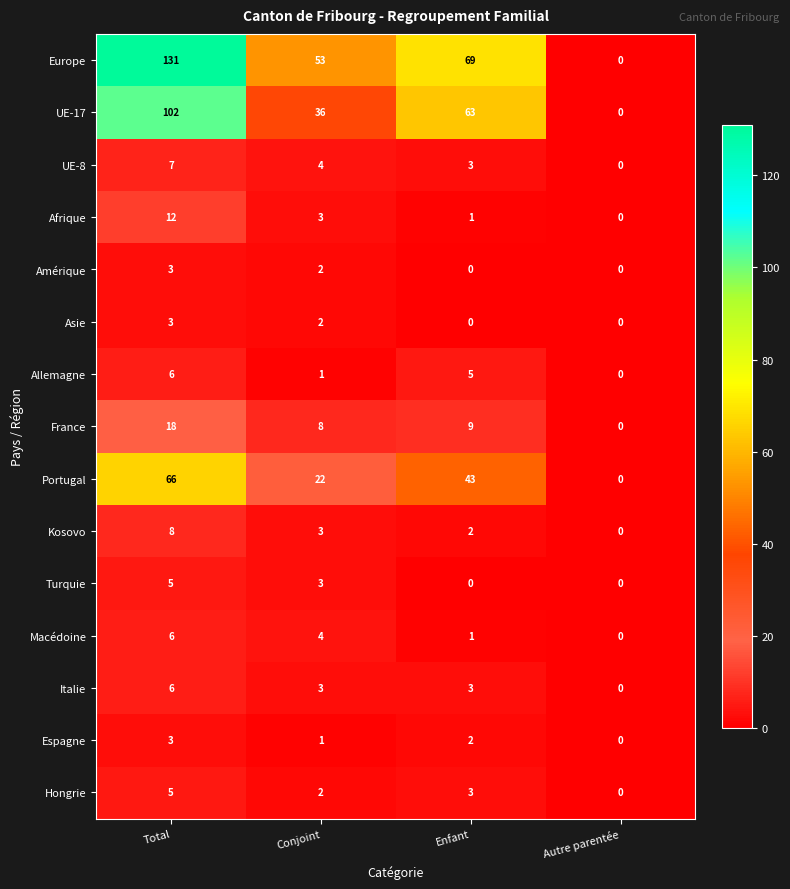

How many UE-17 values are between 36 and 102?

3